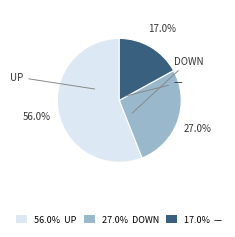

Is there any slice that represents more than half of the pie?

Yes